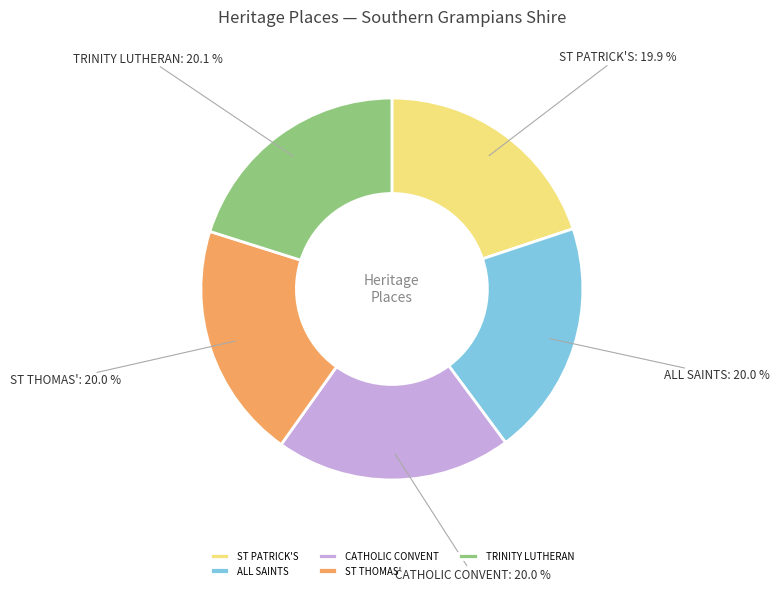

Approximately how many times larger is the value at ST THOMAS' compared to TRINITY LUTHERAN?

1.0